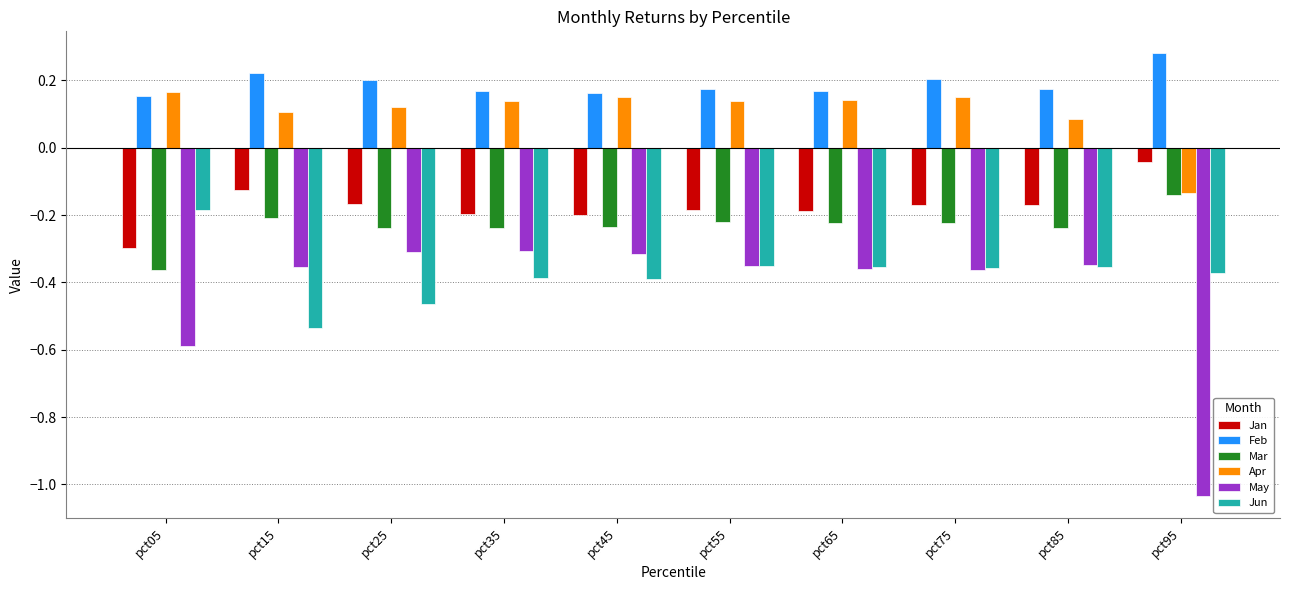

At which category does the chart reach its peak across all series?

pct95